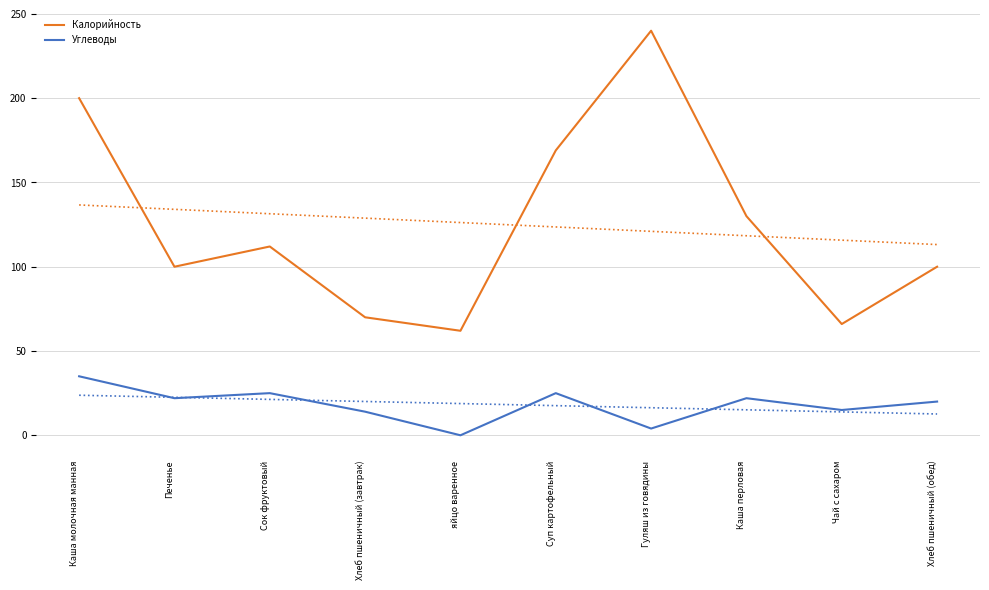

At which category does Углеводы reach its first local peak?

Сок фруктовый